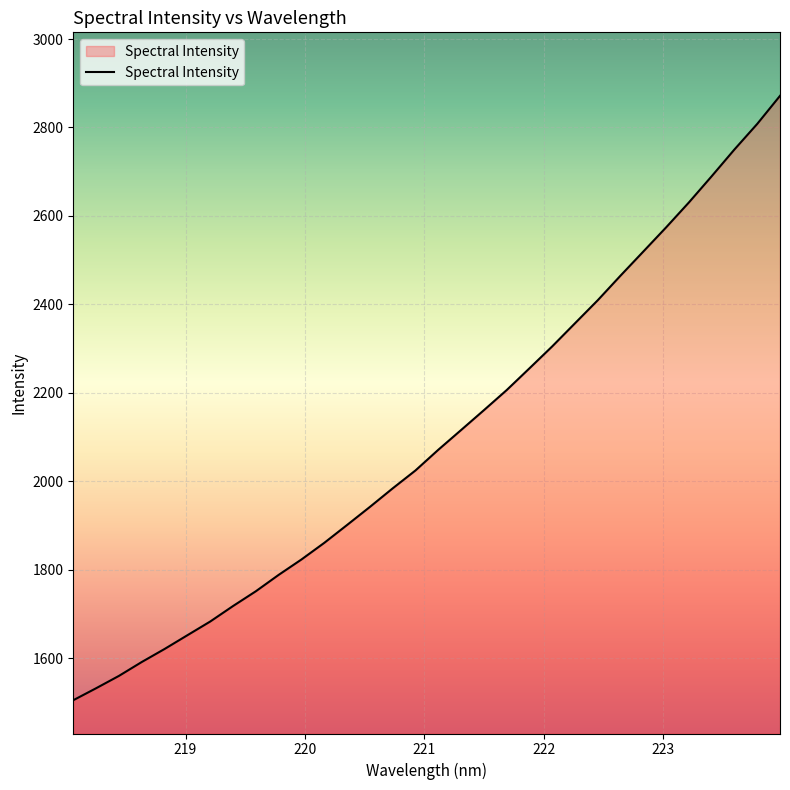

What is the sum of all values?

67130.2